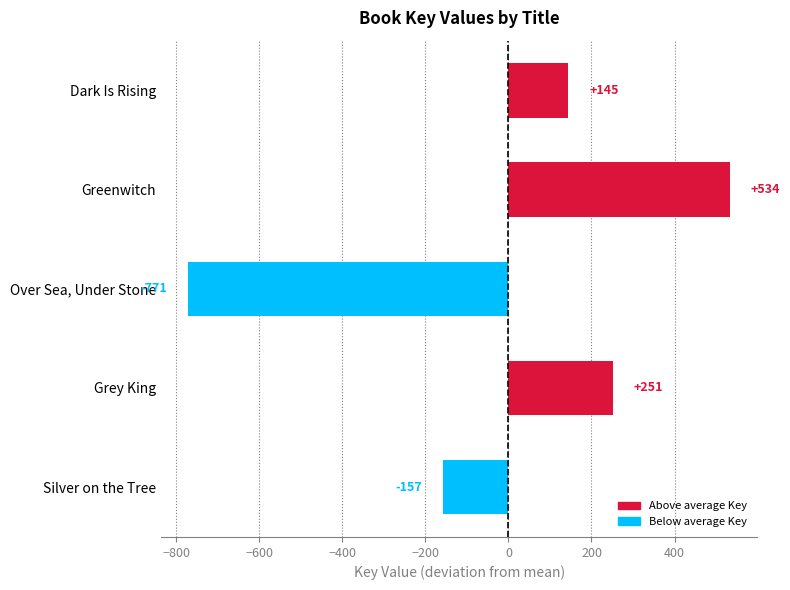

The value at Greenwitch is 533.6. True or false?

True